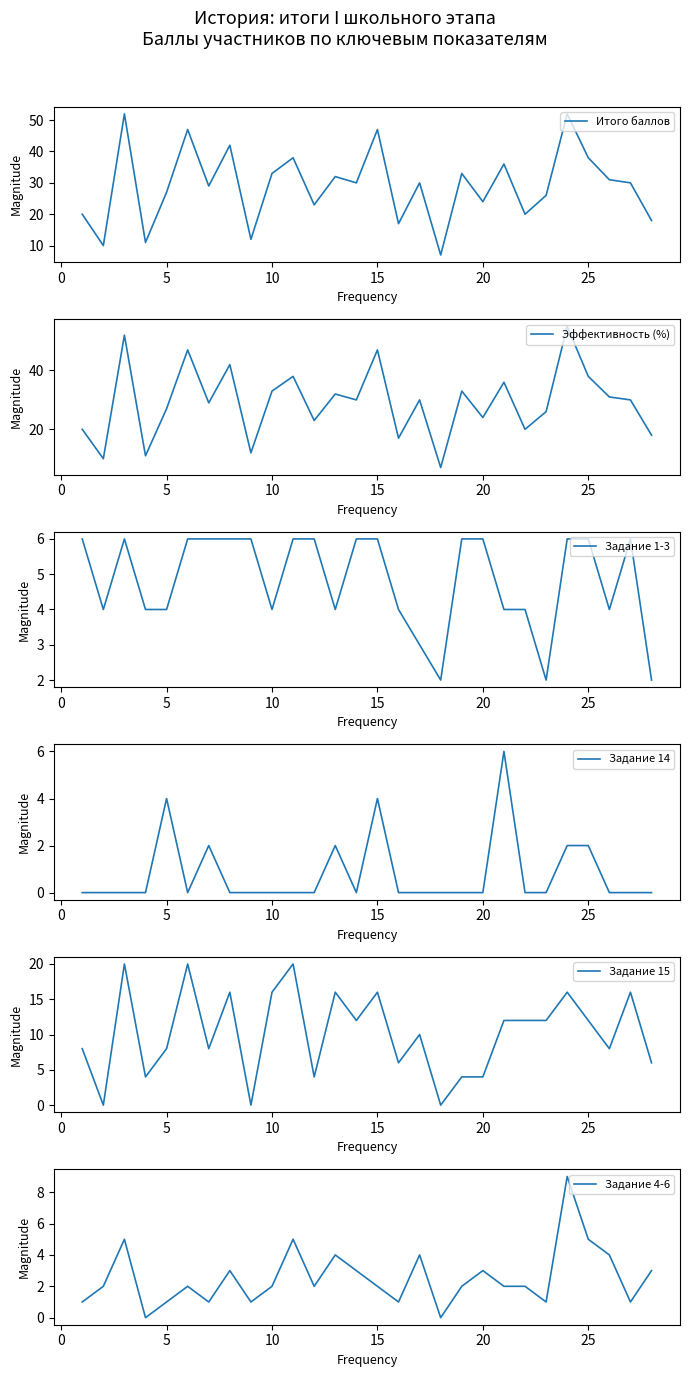

How many Задание 14 values are between 0 and 2?

25